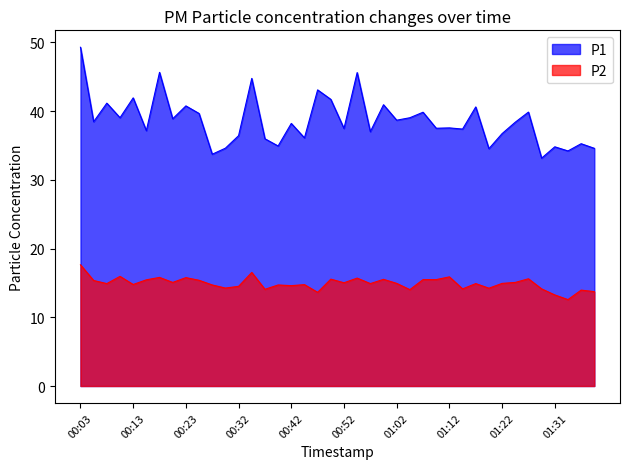

Count the number of data series in this chart.

2